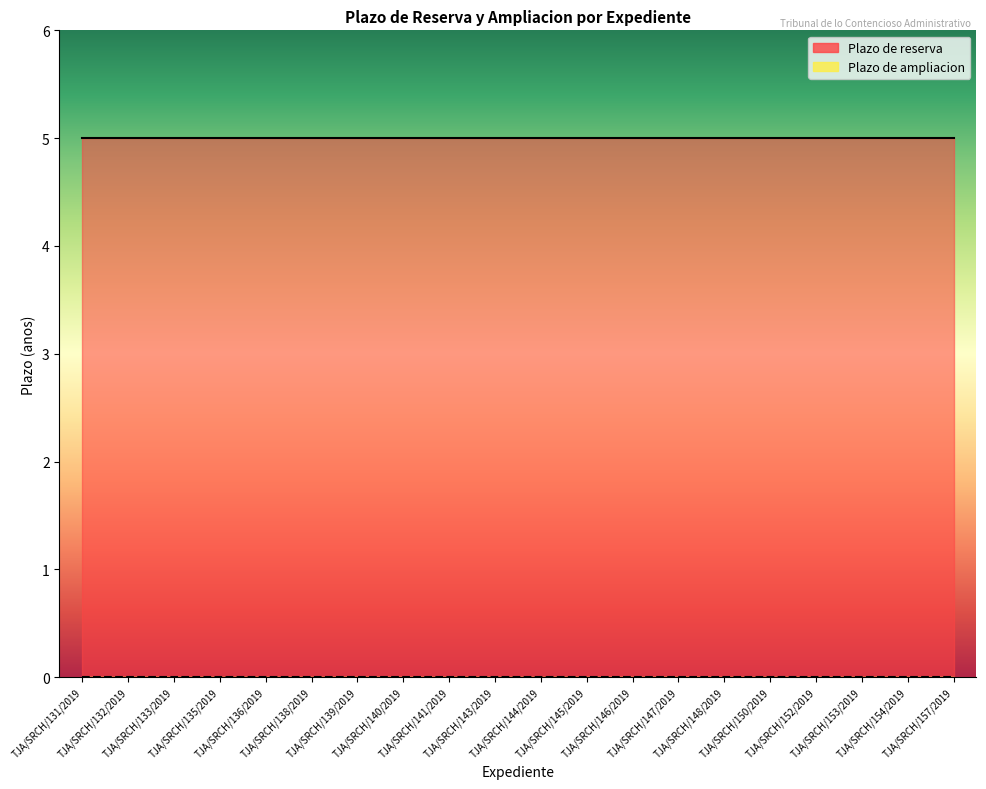

Reading right to left, extract all data points from this chart.

Plazo de reserva: TJA/SRCH/157/2019=5	TJA/SRCH/154/2019=5	TJA/SRCH/153/2019=5	TJA/SRCH/152/2019=5	TJA/SRCH/150/2019=5	TJA/SRCH/148/2019=5	TJA/SRCH/147/2019=5	TJA/SRCH/146/2019=5	TJA/SRCH/145/2019=5	TJA/SRCH/144/2019=5	TJA/SRCH/143/2019=5	TJA/SRCH/141/2019=5	TJA/SRCH/140/2019=5	TJA/SRCH/139/2019=5	TJA/SRCH/138/2019=5	TJA/SRCH/136/2019=5	TJA/SRCH/135/2019=5	TJA/SRCH/133/2019=5	TJA/SRCH/132/2019=5	TJA/SRCH/131/2019=5
Plazo de ampliacion: TJA/SRCH/157/2019=0	TJA/SRCH/154/2019=0	TJA/SRCH/153/2019=0	TJA/SRCH/152/2019=0	TJA/SRCH/150/2019=0	TJA/SRCH/148/2019=0	TJA/SRCH/147/2019=0	TJA/SRCH/146/2019=0	TJA/SRCH/145/2019=0	TJA/SRCH/144/2019=0	TJA/SRCH/143/2019=0	TJA/SRCH/141/2019=0	TJA/SRCH/140/2019=0	TJA/SRCH/139/2019=0	TJA/SRCH/138/2019=0	TJA/SRCH/136/2019=0	TJA/SRCH/135/2019=0	TJA/SRCH/133/2019=0	TJA/SRCH/132/2019=0	TJA/SRCH/131/2019=0